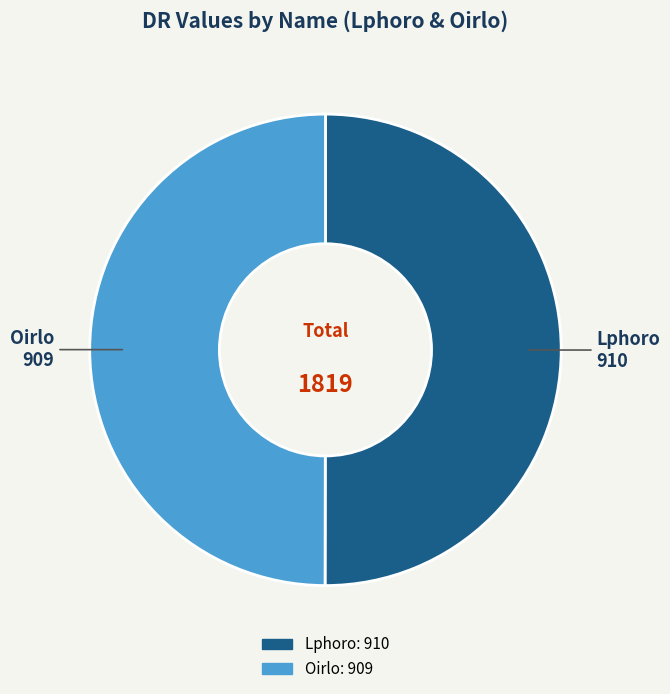

What is the ratio of the value at Oirlo to the value at Lphoro?

1.0